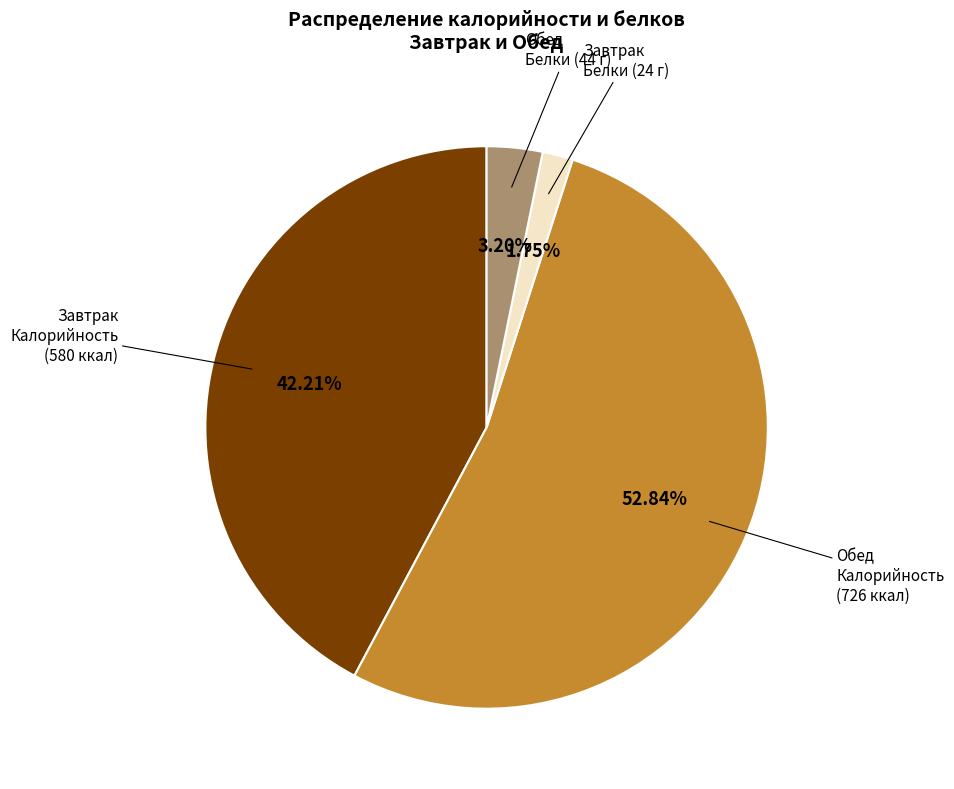

Is the sum of Обед and Завтрак Белки greater than half?

Yes